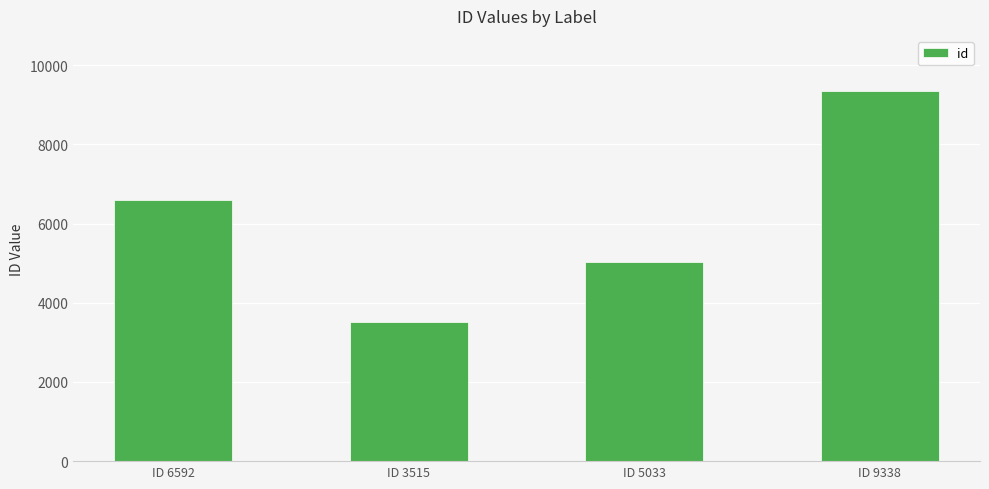

Which label corresponds to the largest value in the chart?

ID 9338